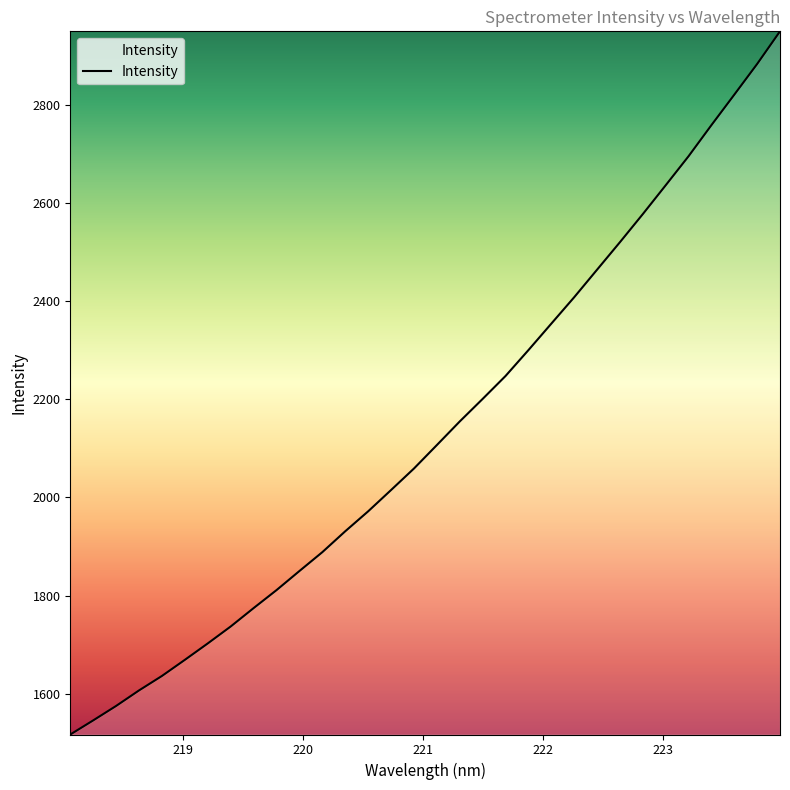

Reading left to right, transcribe all the data shown in this chart.

1516.8	1545.6	1575.0	1606.7	1636.1	1669.0	1702.4	1736.9	1774.4	1811.1	1850.0	1888.4	1930.9	1971.6	2015.0	2058.8	2106.6	2154.7	2200.6	2247.3	2300.0	2354.0	2407.8	2463.9	2520.0	2577.3	2636.0	2695.2	2758.6	2820.7	2883.3	2949.8